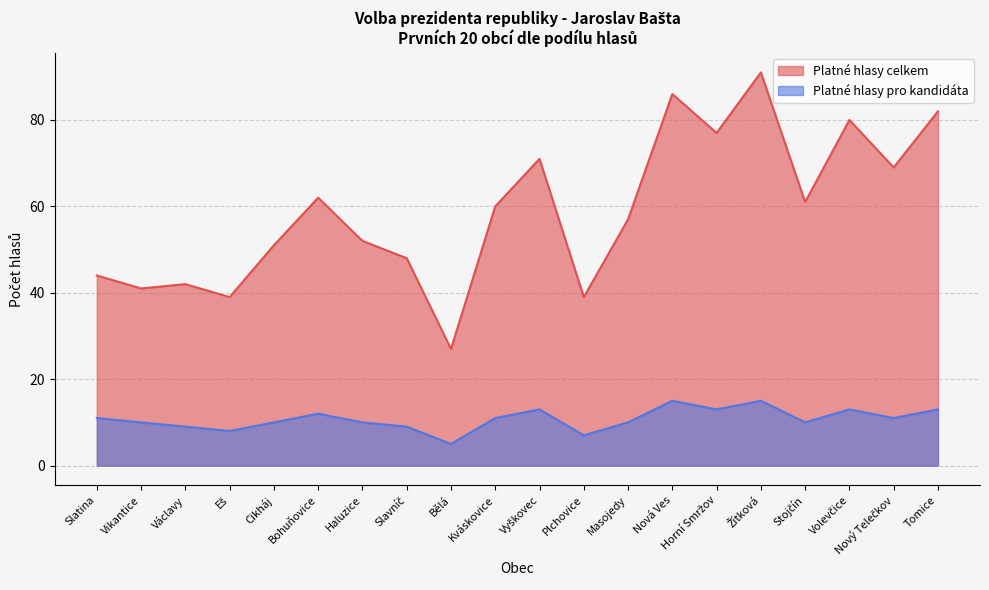

True or false: Platné hlasy pro kandidáta and Platné hlasy celkem intersect in this chart.

False